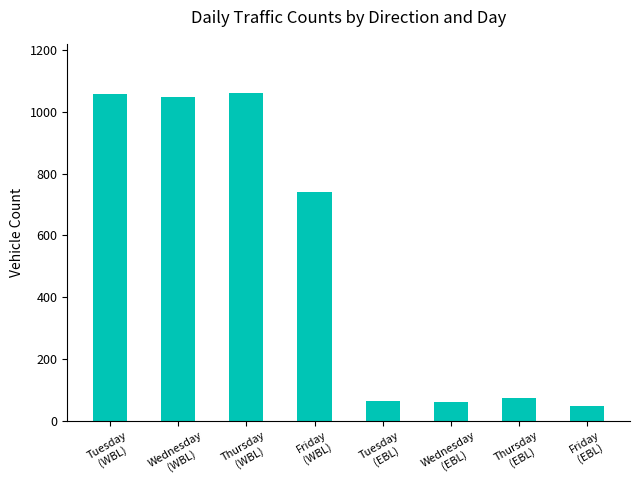

Does the chart contain stacked bars?

No